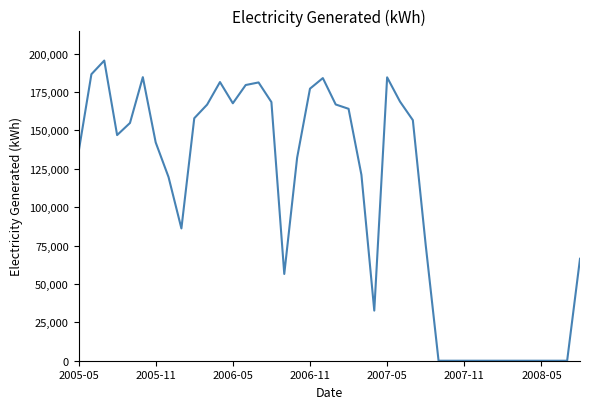

Count the number of categories in the chart.

40